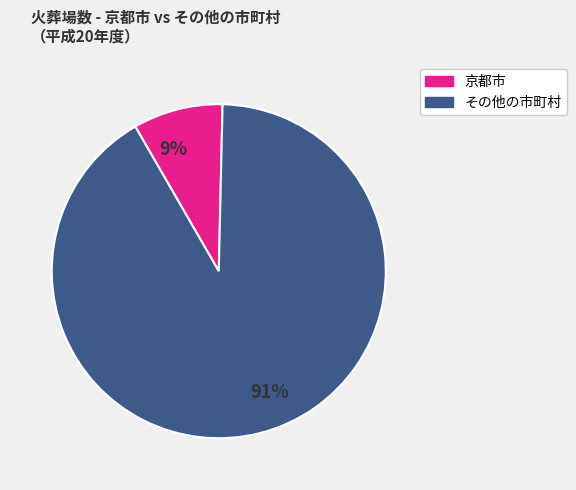

Which category has the biggest portion of the pie?

91%